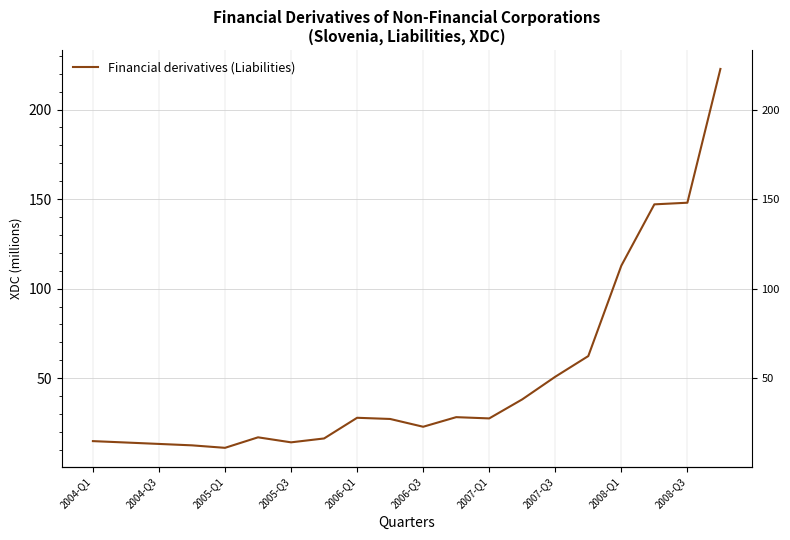

The chart shows a value of 12.5 at 2005-Q3. True or false?

True